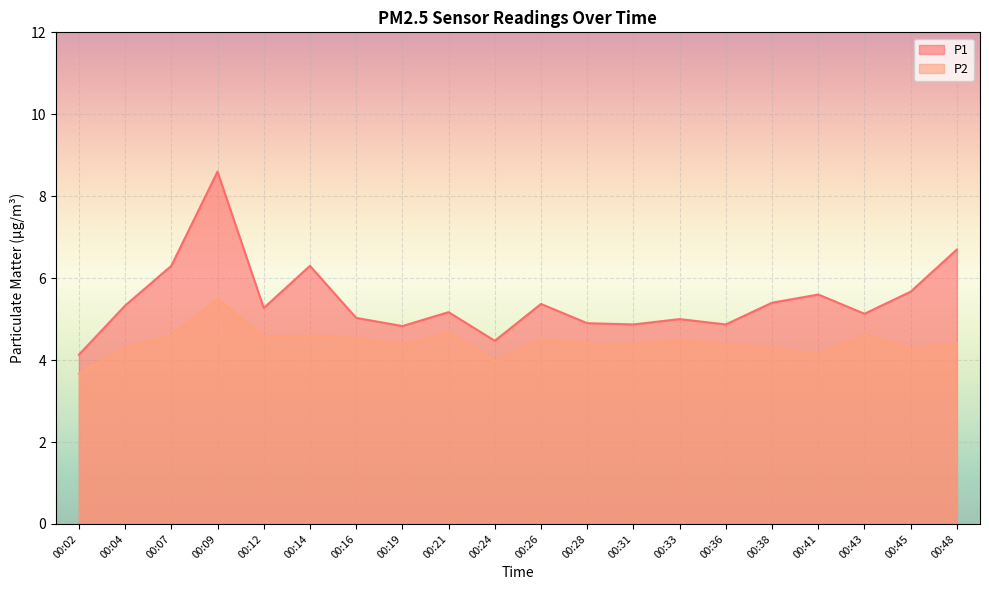

The P2 series shows 4.5 at 00:16. True or false?

True